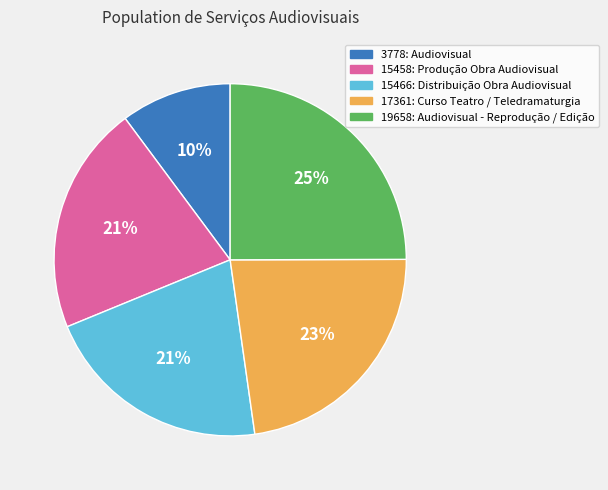

To the nearest percent, what percentage of the pie is 19658: Audiovisual - Reprodução / Edição?

25%